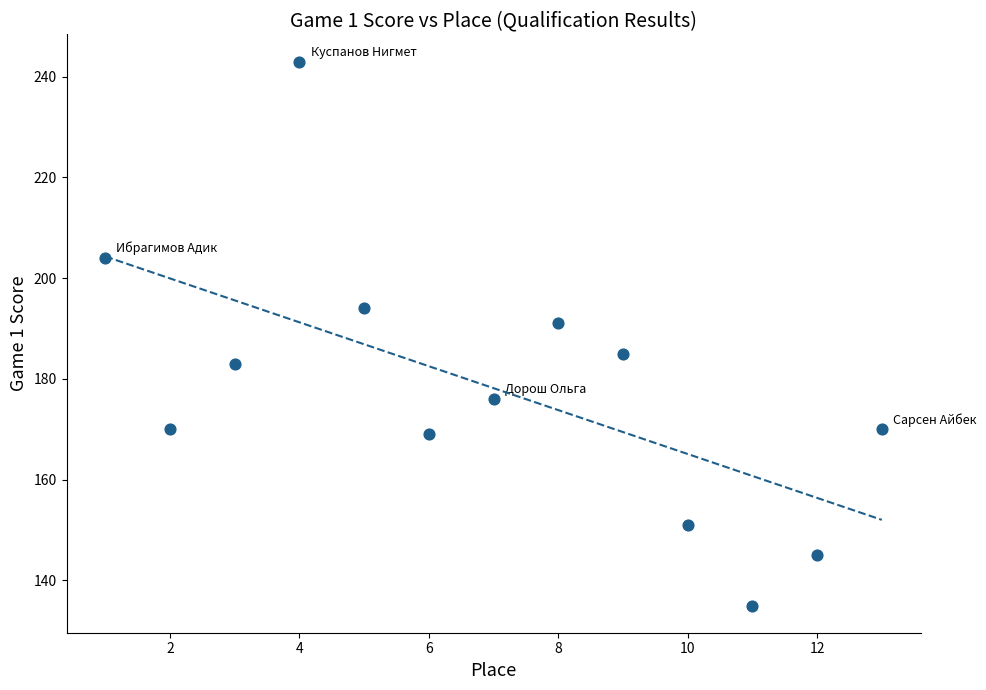

What Y value in the scatter plot is closest to 189?

191